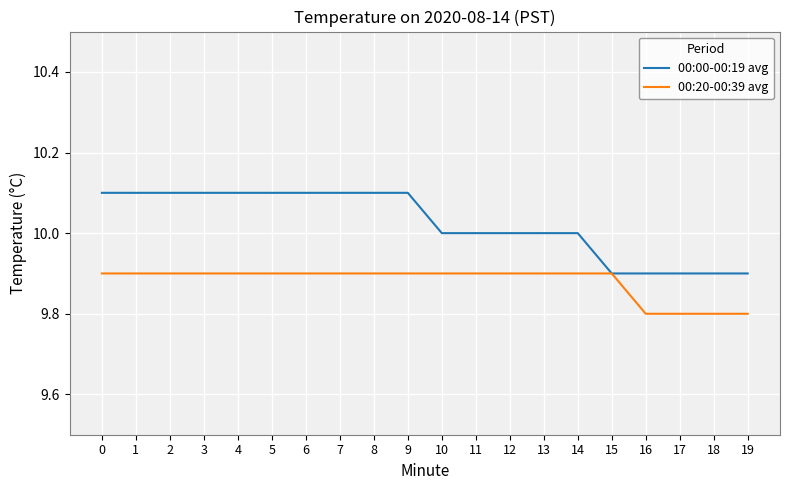

Reading left to right, what are all the values shown in this chart?

00:00-00:19 avg: 10.1	10.1	10.1	10.1	10.1	10.1	10.1	10.1	10.1	10.1	10.0	10.0	10.0	10.0	10.0	9.9	9.9	9.9	9.9	9.9
00:20-00:39 avg: 9.9	9.9	9.9	9.9	9.9	9.9	9.9	9.9	9.9	9.9	9.9	9.9	9.9	9.9	9.9	9.9	9.8	9.8	9.8	9.8